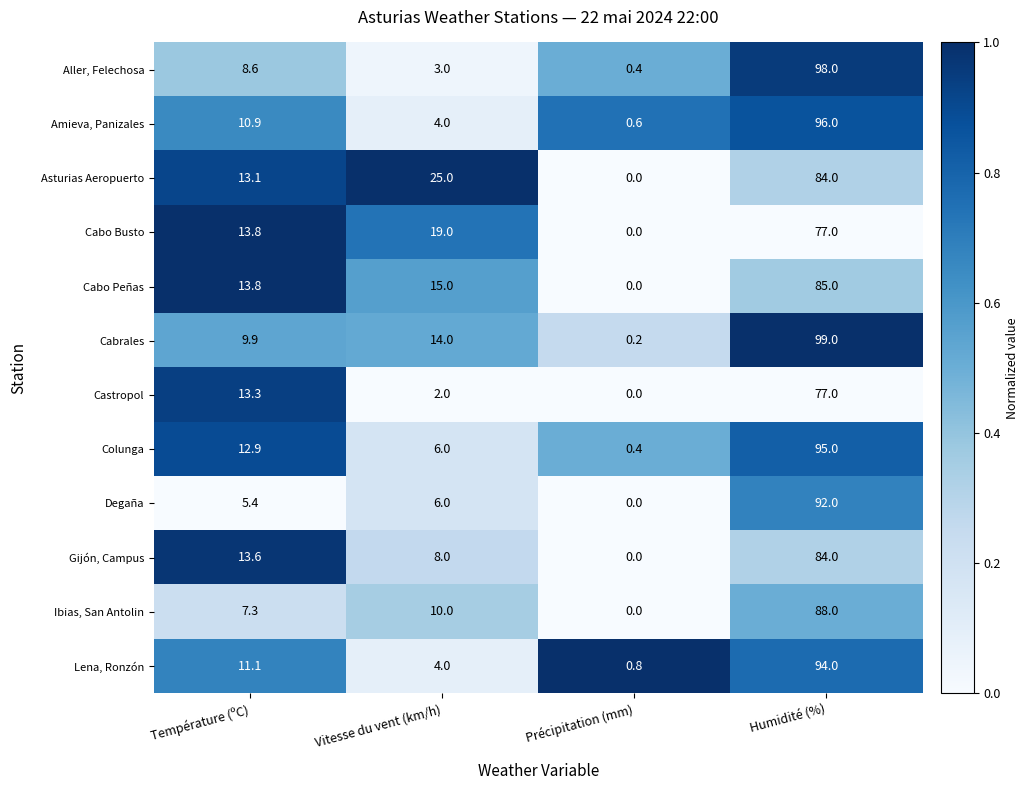

List the labels in order of Aller, Felechosa value, smallest first.

Précipitation (mm), Vitesse du vent (km/h), Température (ºC), Humidité (%)